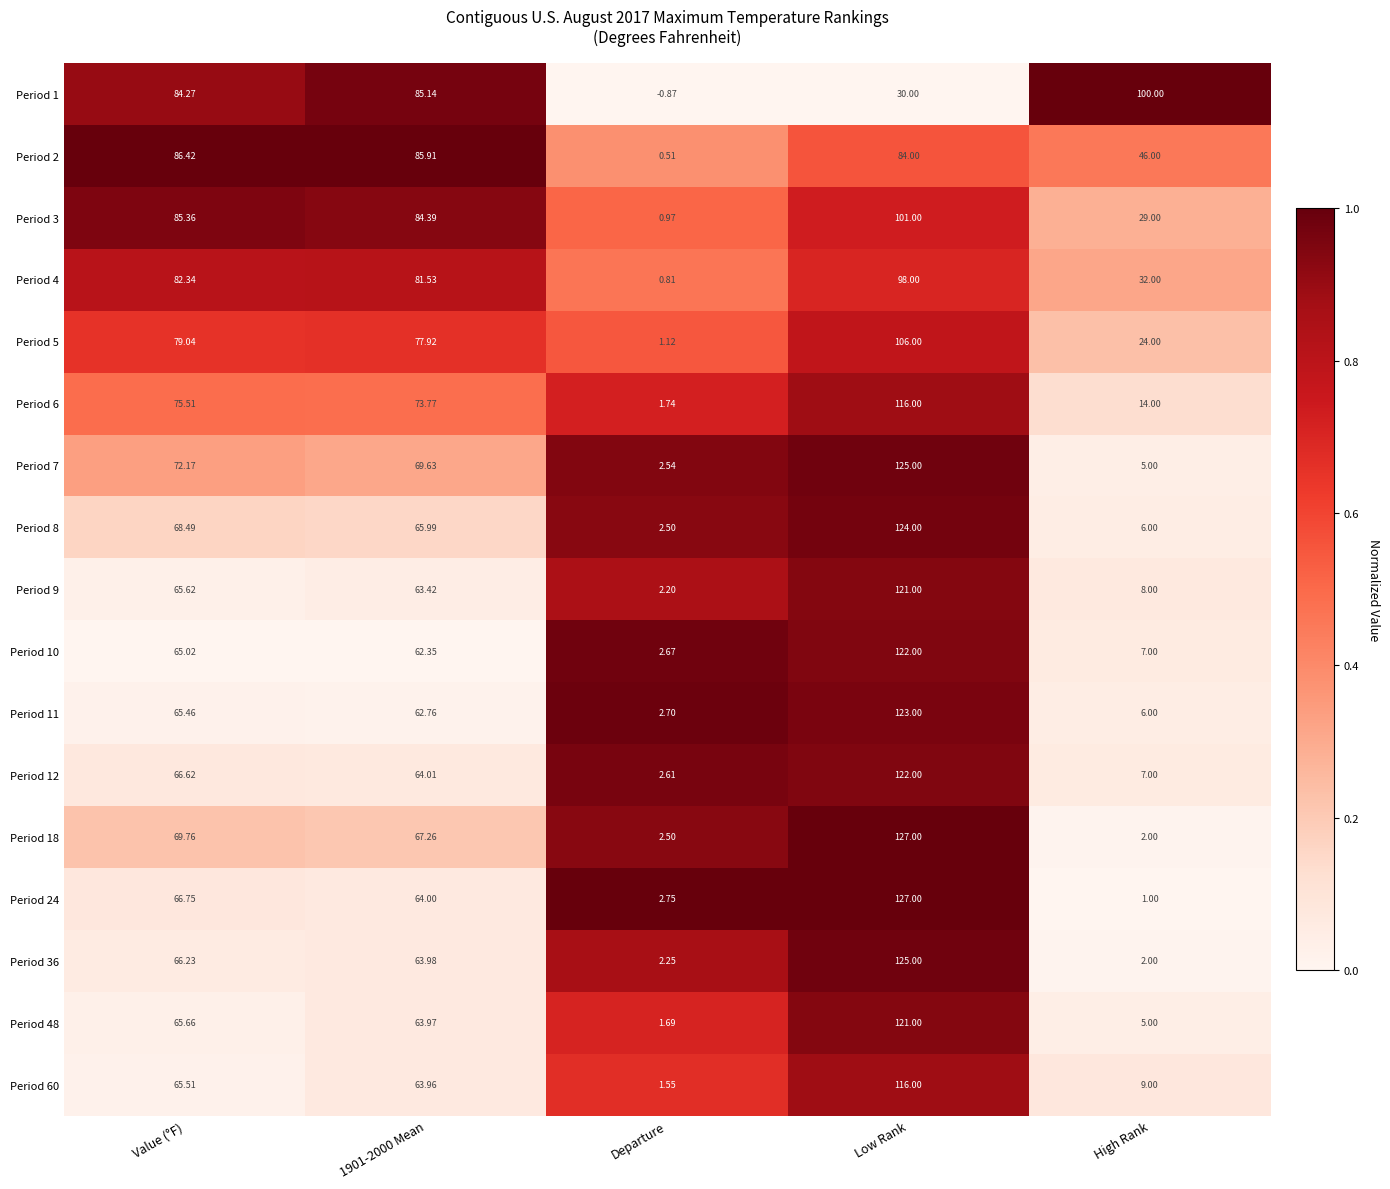

At which label does Period 6 first exceed 73?

Value (°F)